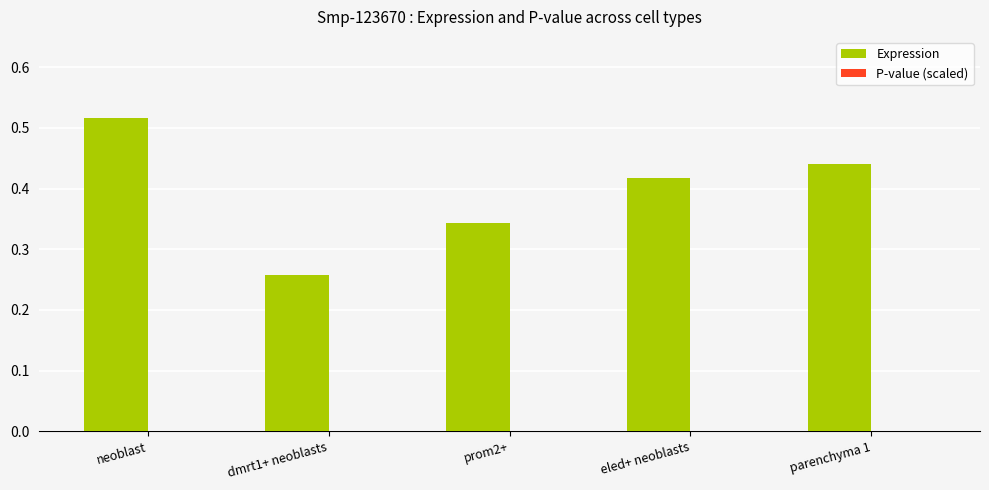

Which series changed the most between neoblast and dmrt1+ neoblasts?

Expression